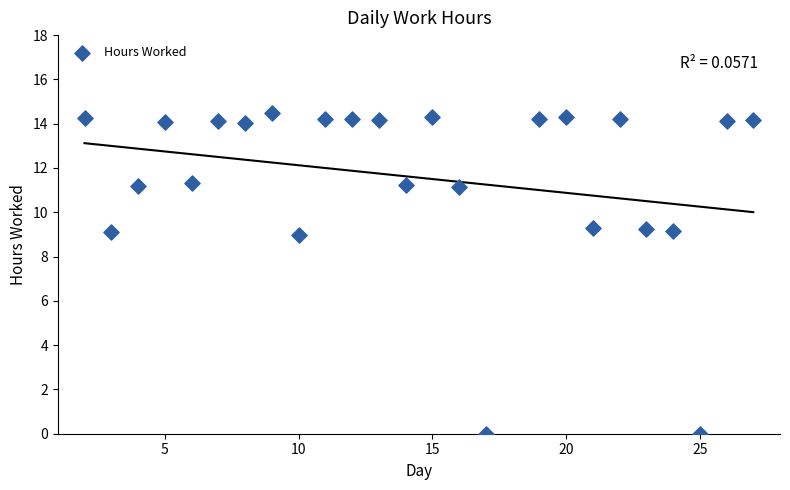

What is the range of X values (max minus min)?

25.0